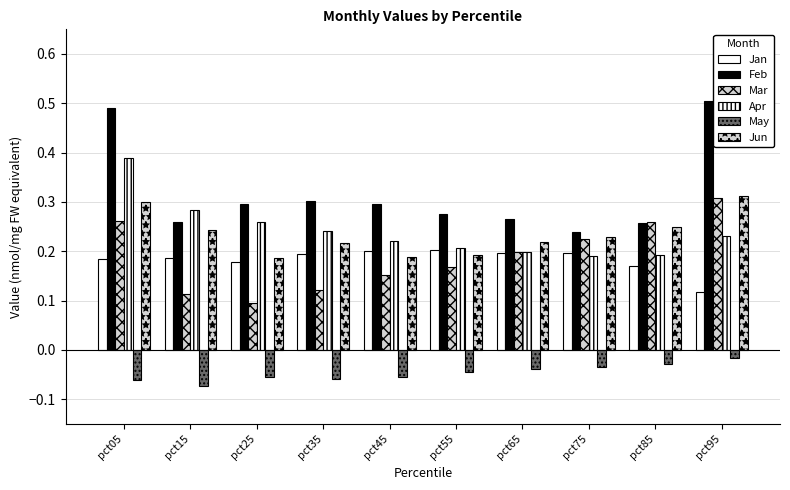

Which has a higher value, pct55 or pct45?

pct55